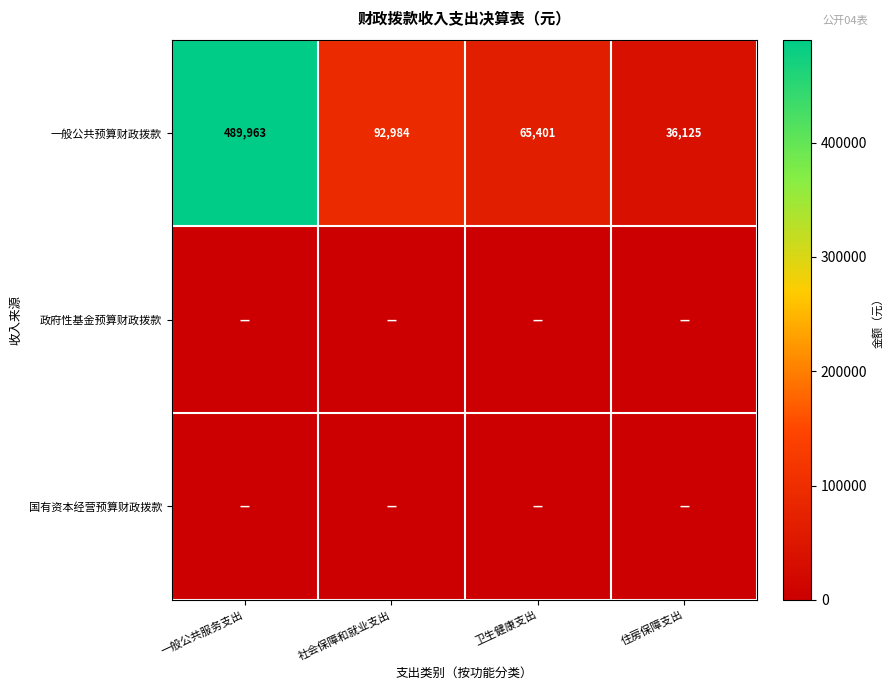

True or false: 一般公共预算财政拨款 has a value of 58765 at 住房保障支出.

False